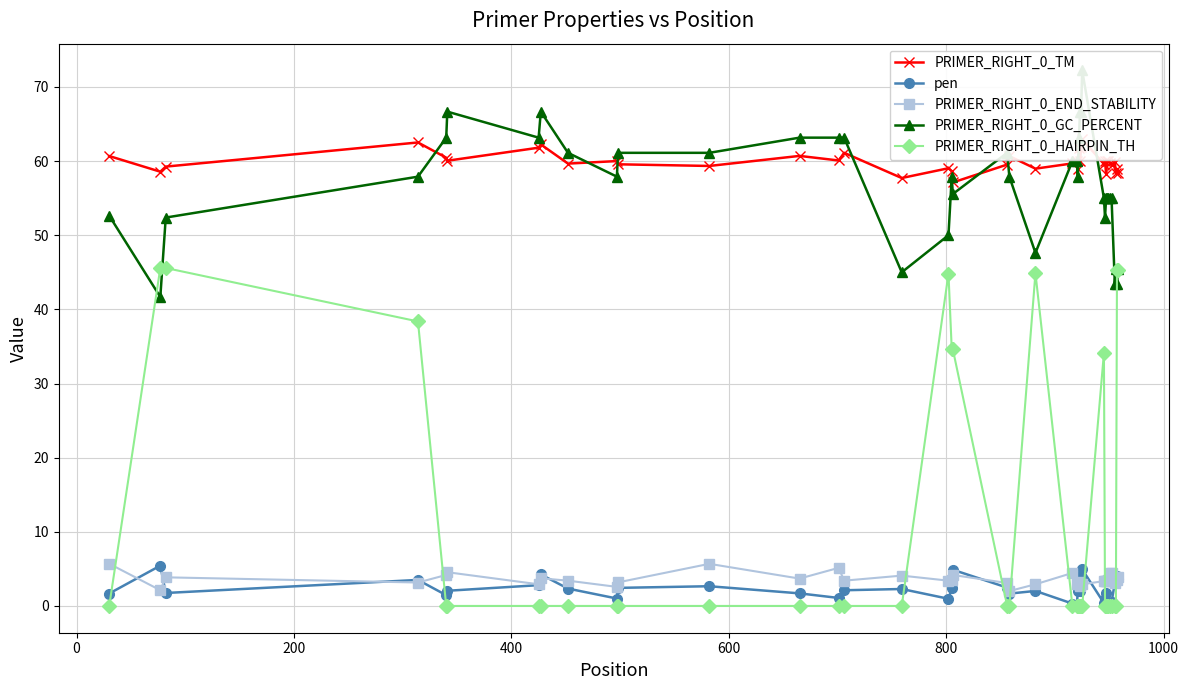

True or false: PRIMER_RIGHT_0_END_STABILITY has more than 1 interior local peaks.

True